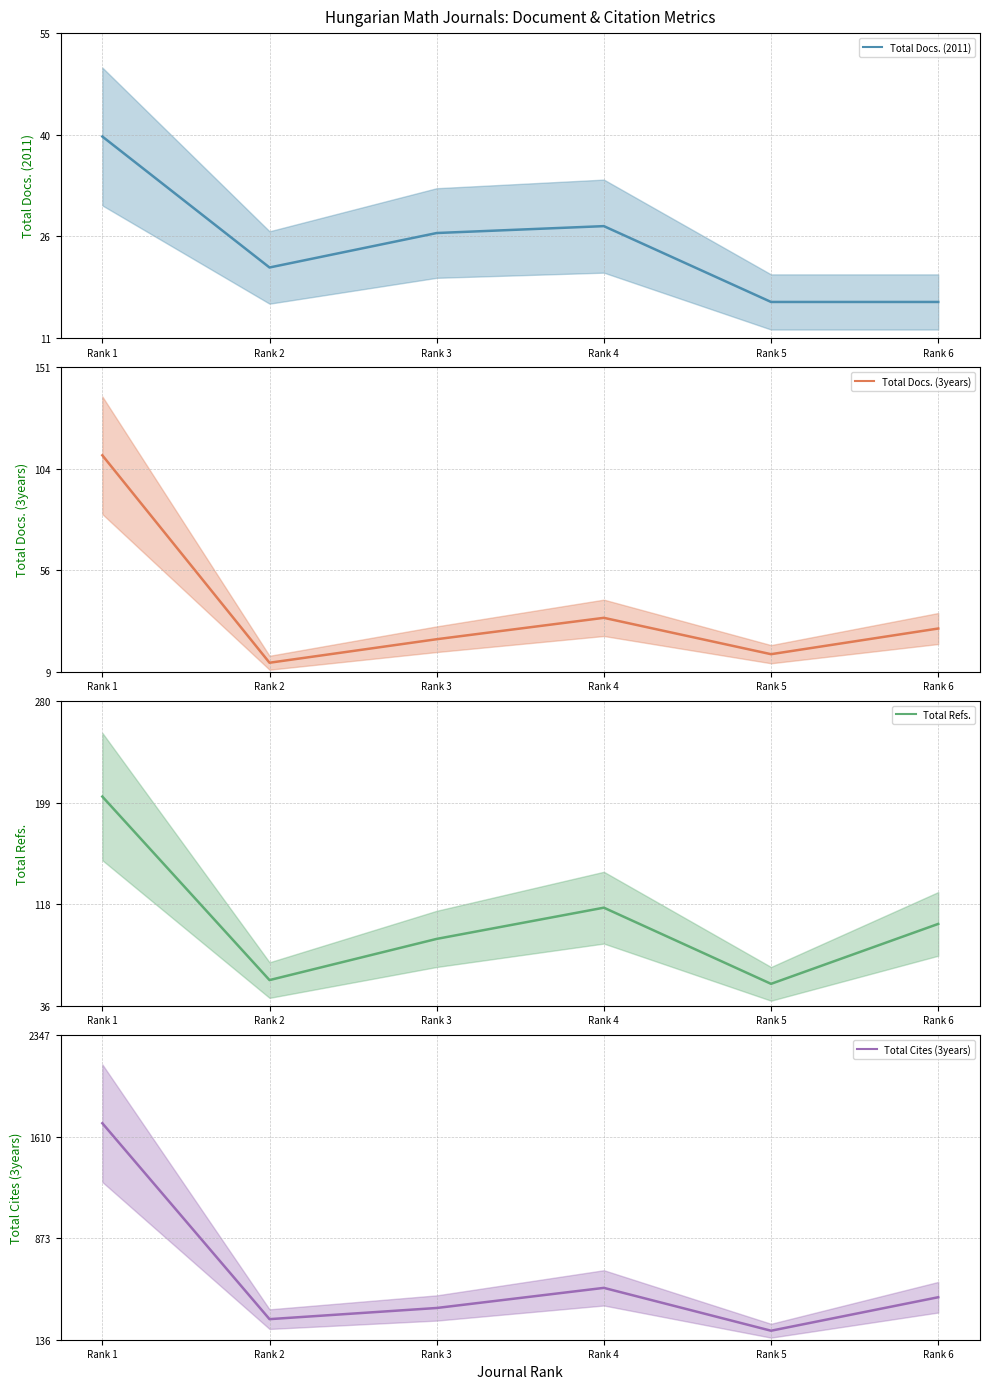

Which series has the largest total across all categories?

Total Cites (3years)